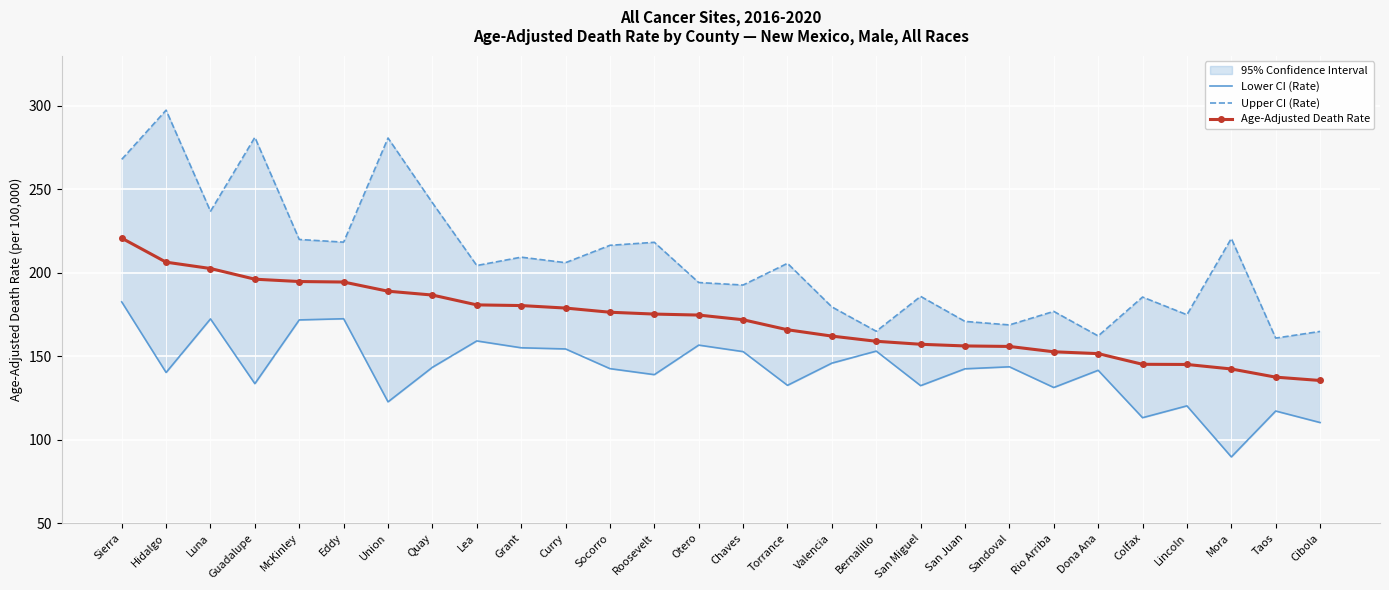

At which category is the sum across all series the highest?

Sierra